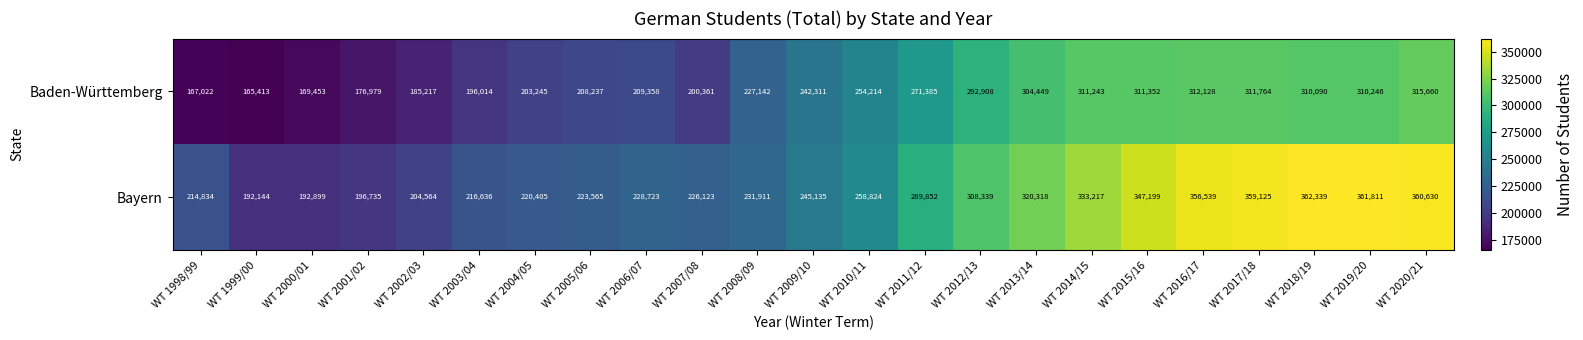

Rank the series at WT 2010/11 from highest to lowest value.

Bayern, Baden-Württemberg